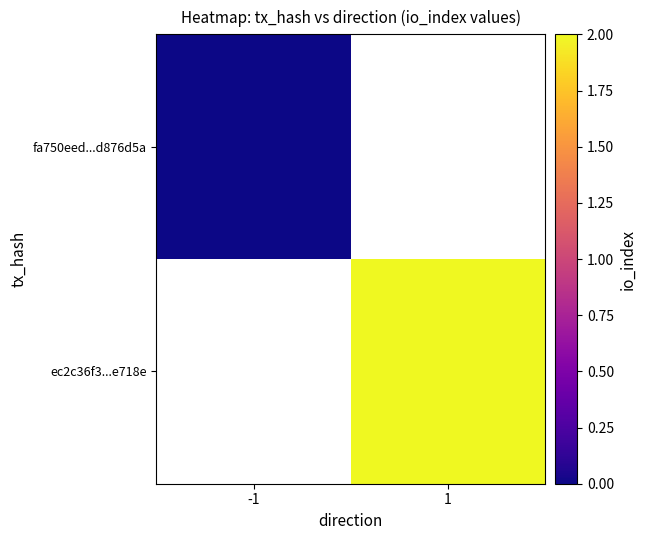

Is the value of ec2c36f3...e718e at -1 greater than the value of fa750eed...d876d5a at -1?

No